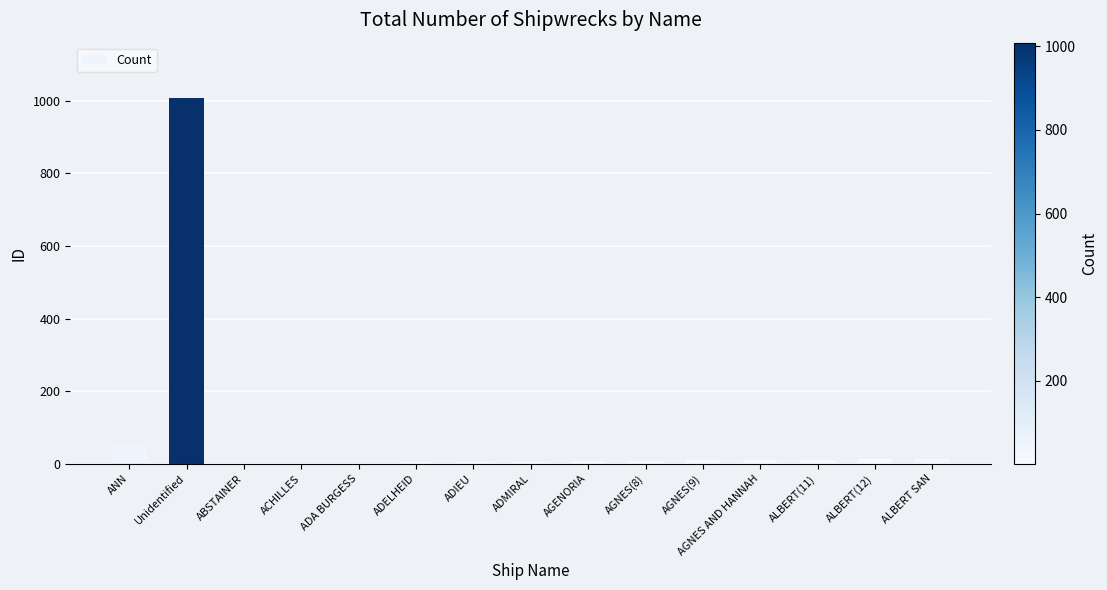

What is the maximum value shown in the chart?

1009